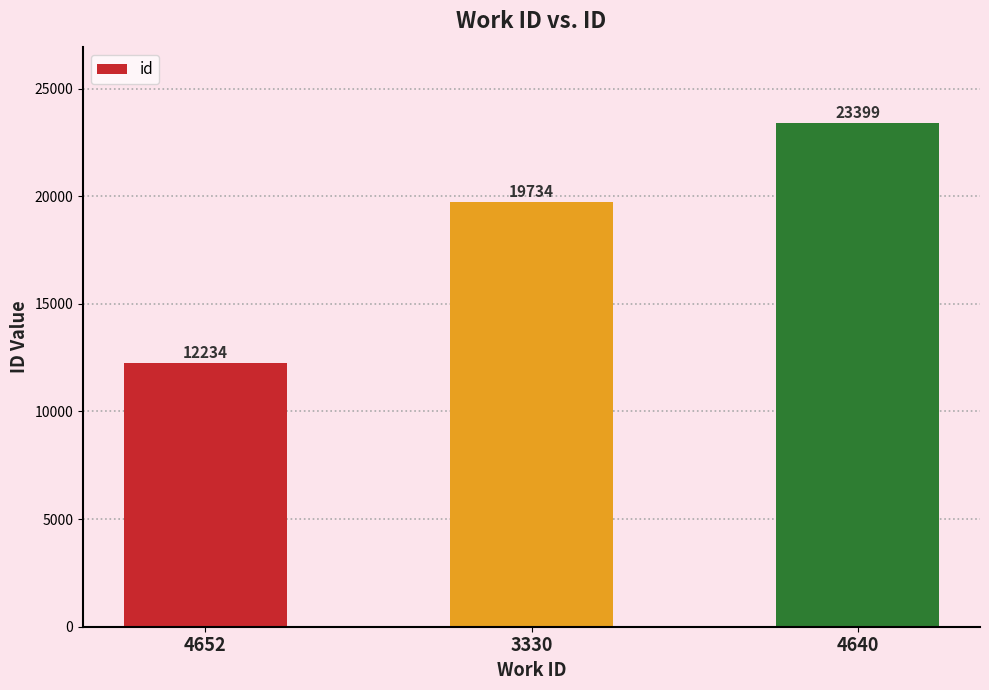

How many values are between 12234 and 23399?

3